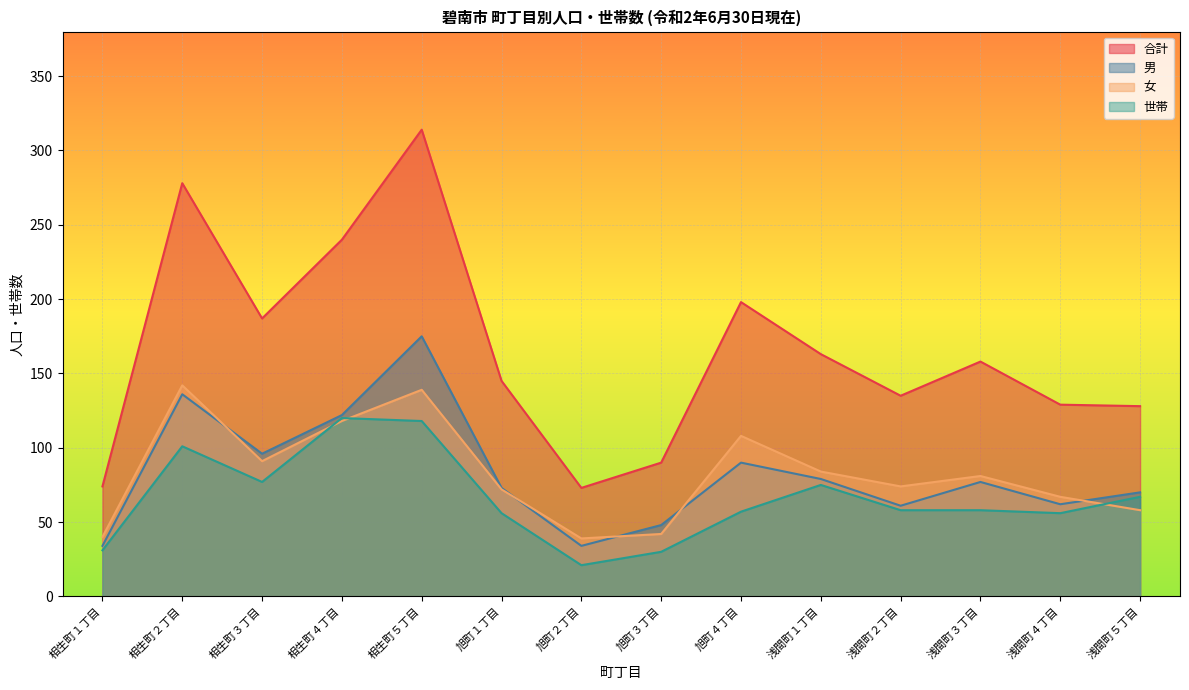

What is the label of the 9th point from the right?

旭町１丁目